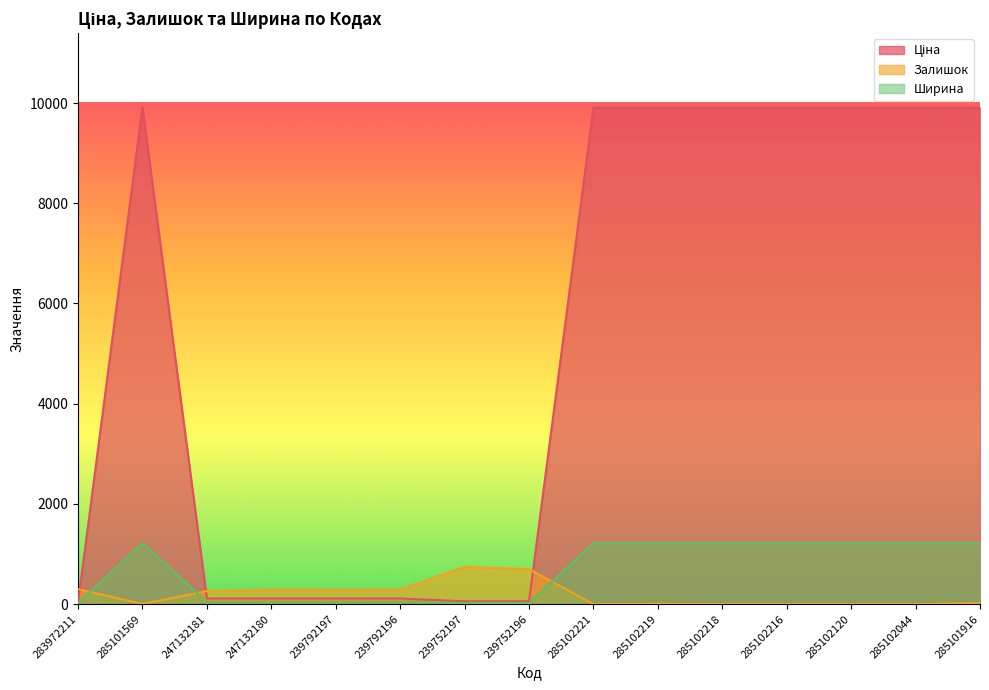

What is the total value across all series at 239752196?

776.7